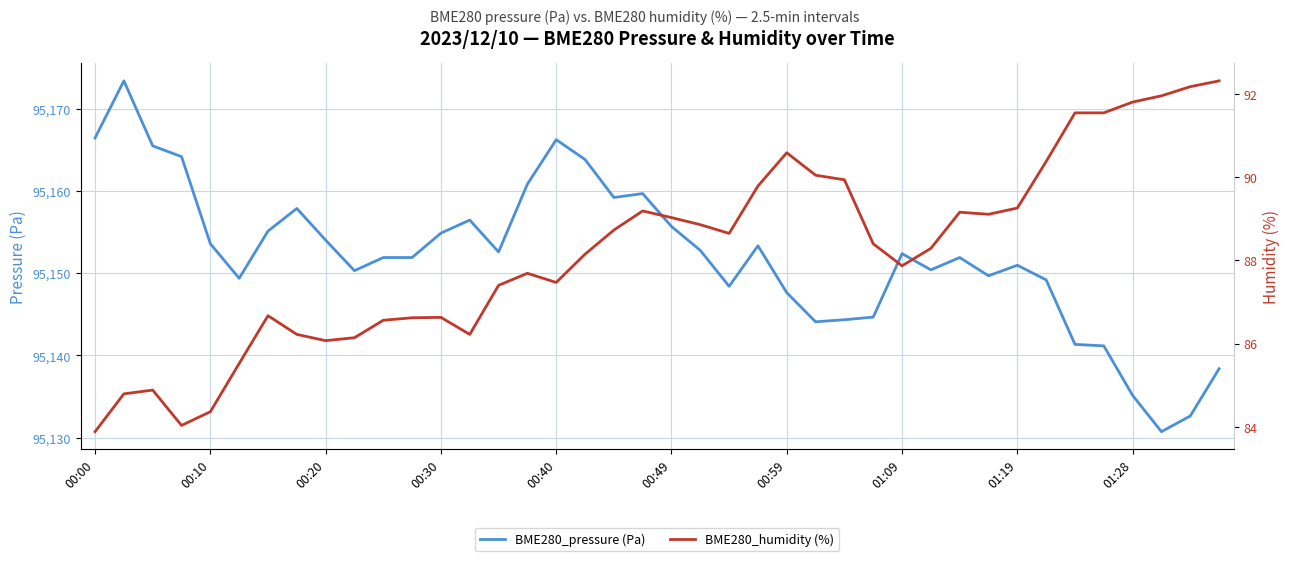

Is it true that BME280_pressure (Pa) equals 164722.9 at 01:09?

False